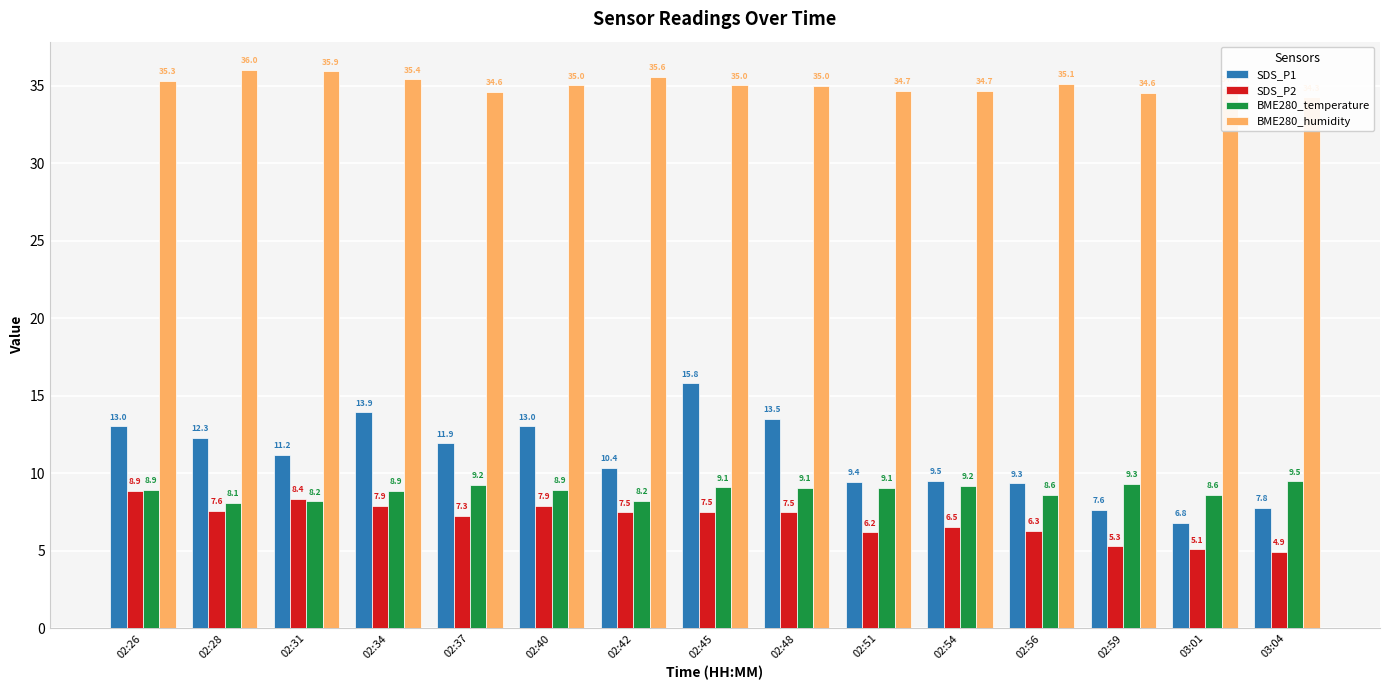

The value of SDS_P2 at 02:26 is 1.9. True or false?

False